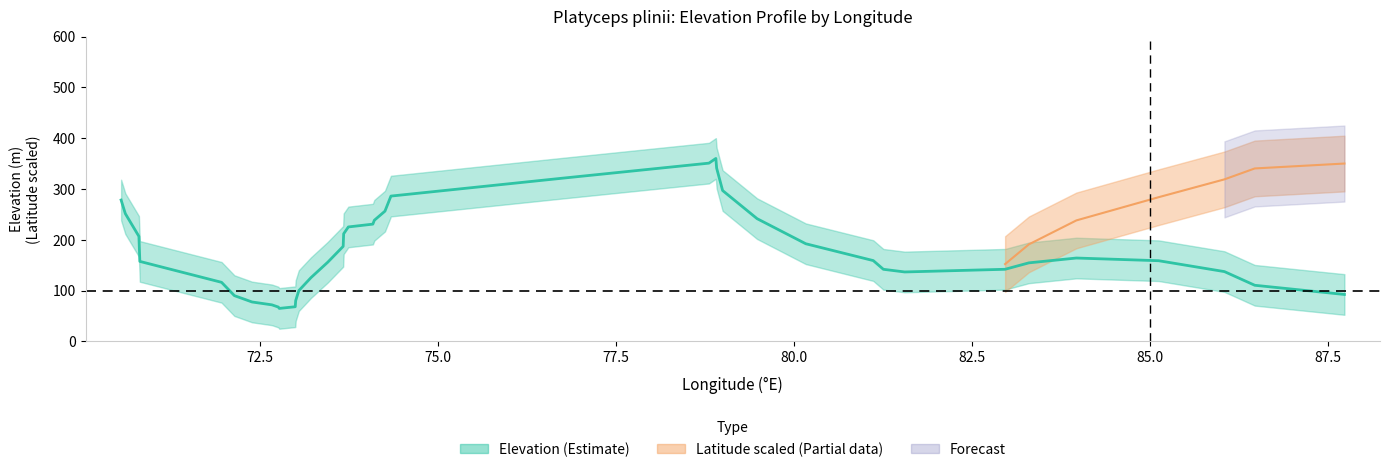

Does the chart have visible grid lines?

No